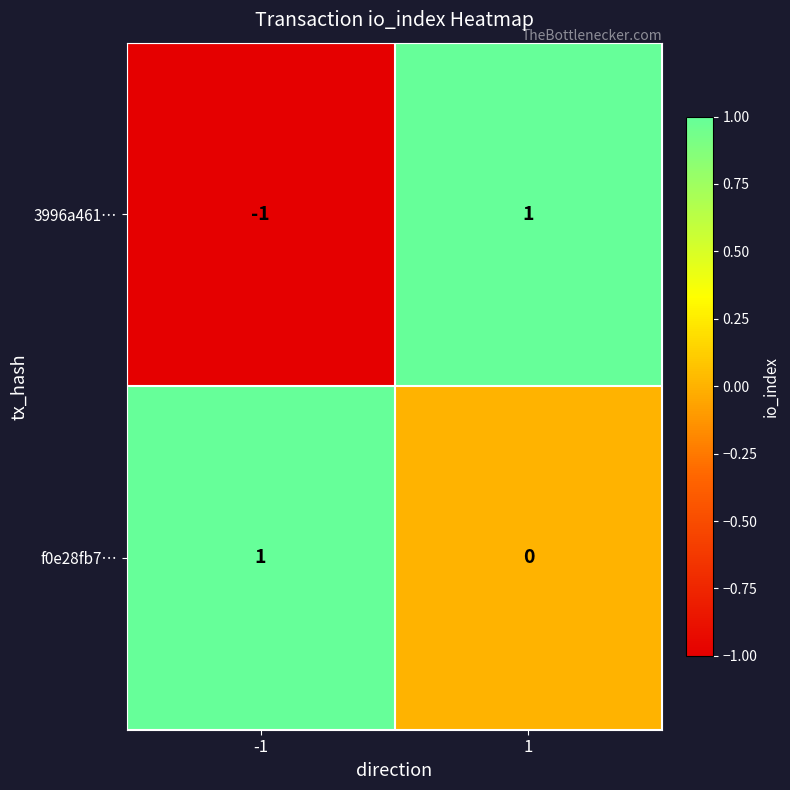

What is the total value across all series at 1?

1